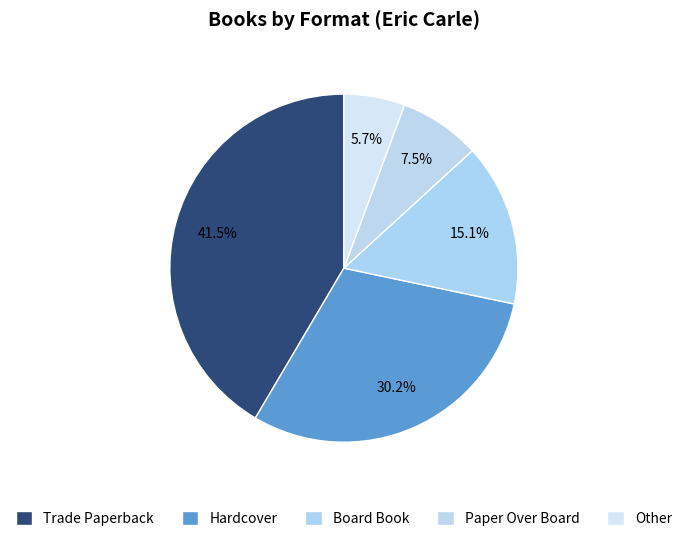

What is the change in value from Trade Paperback to Board Book?

-14